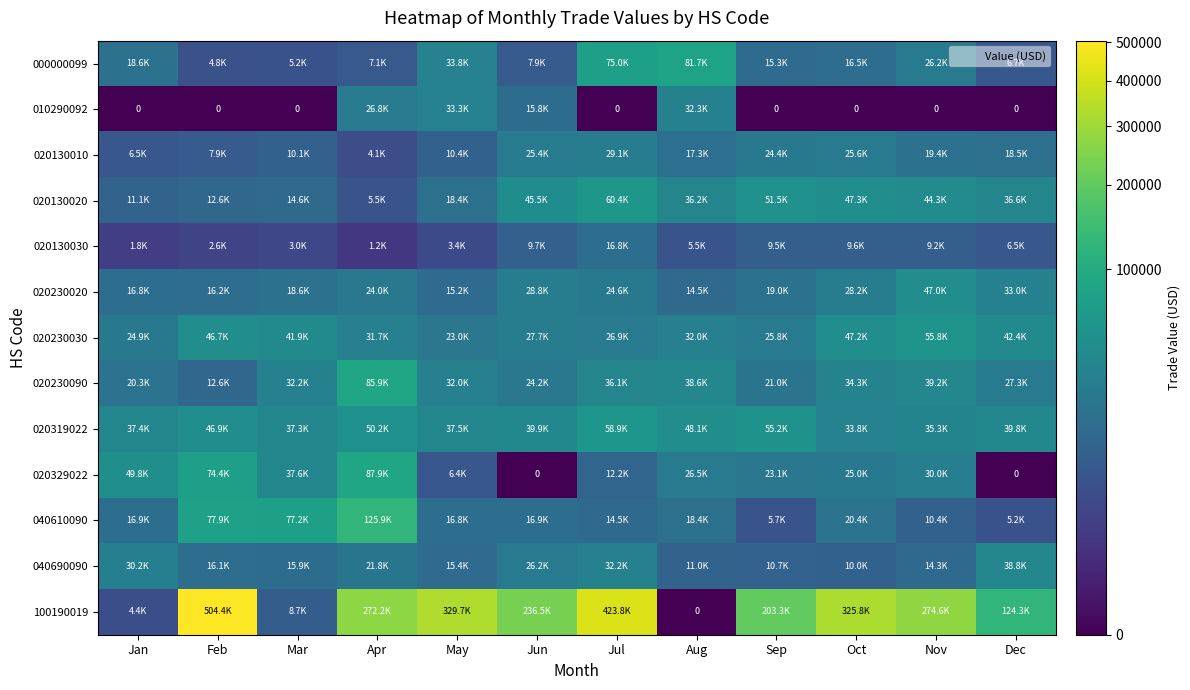

Which category has the highest value in the 020130020 series?

Jul